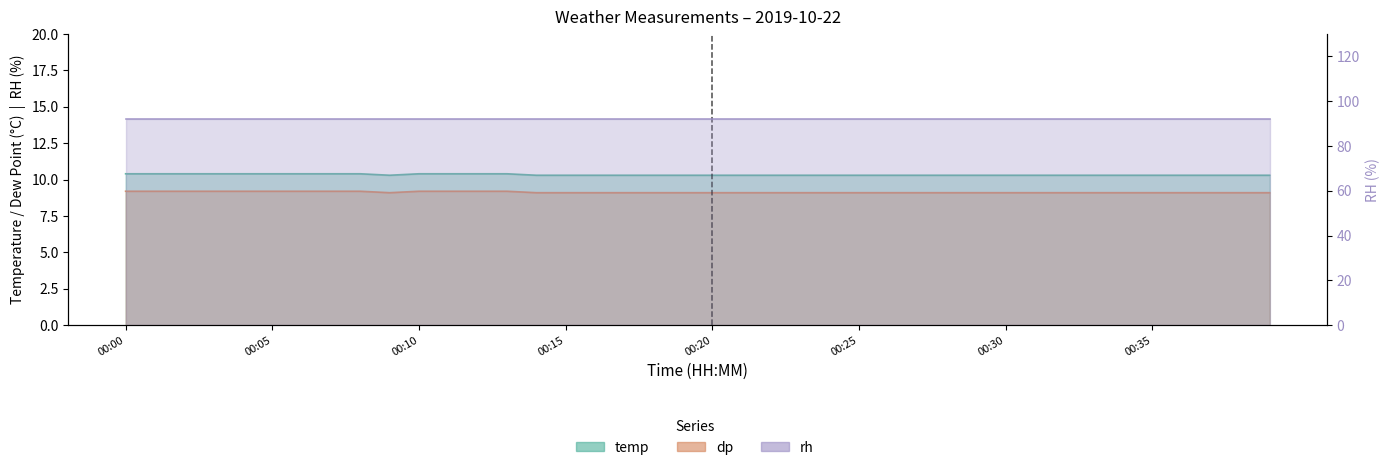

In dp, how many points are lower than both neighbors (excluding endpoints)?

1